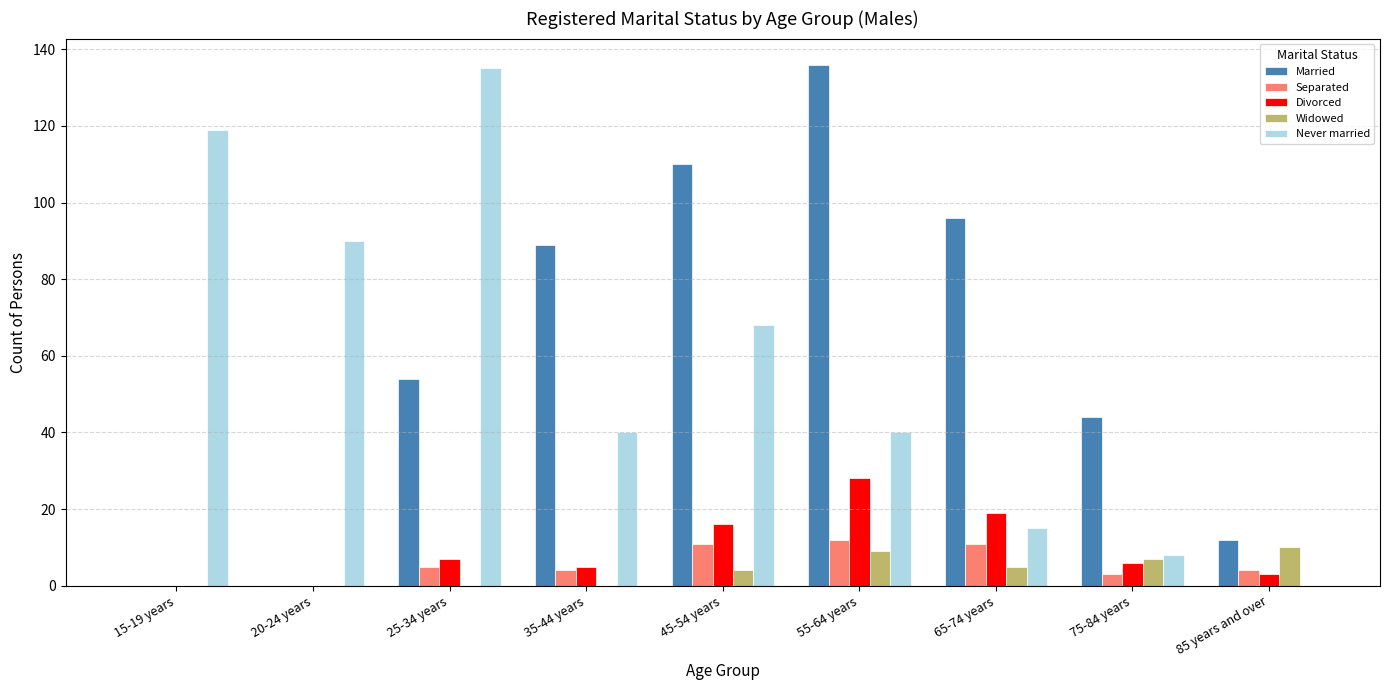

What is the highest value of the Separated series?

12